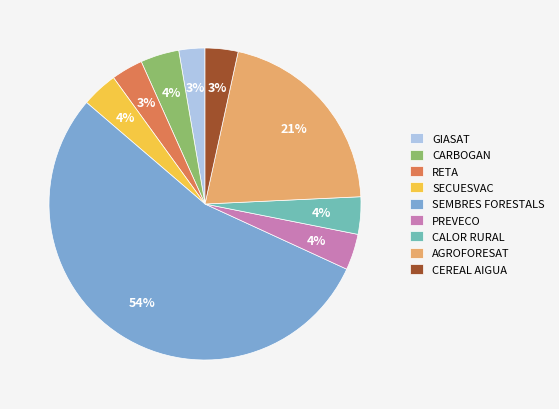

To the nearest percent, what is the average slice percentage?

11%